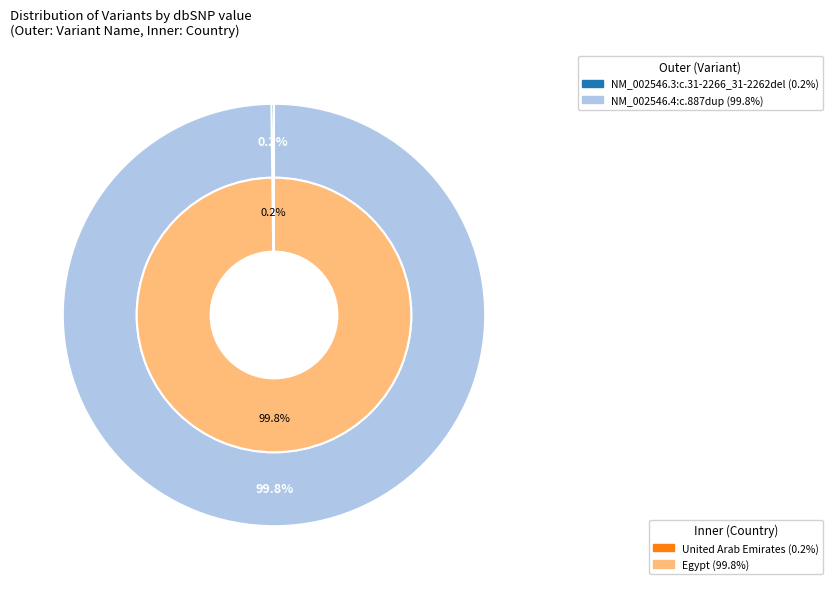

True or false: NM_002546.3:c.31-2266_31-2262del accounts for 12% of the total.

False